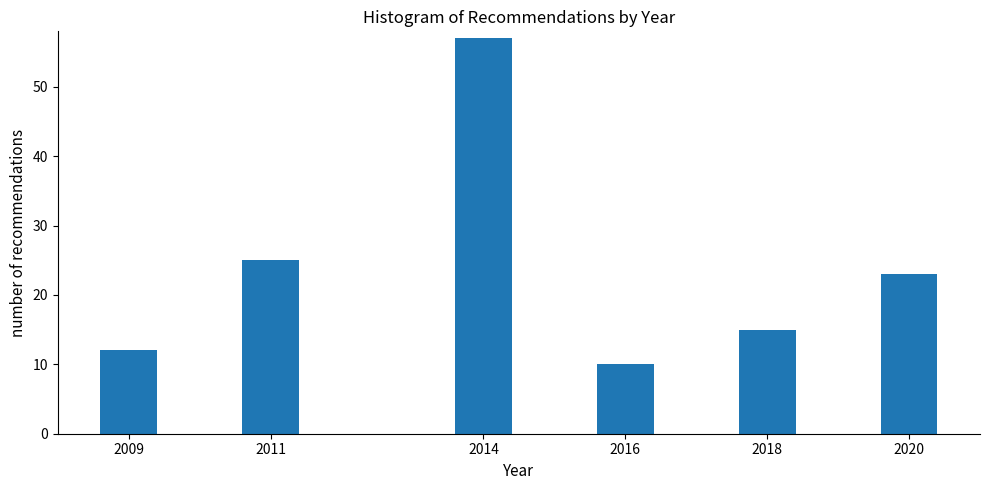

Reading left to right, list all the values displayed in this chart.

12	25	57	10	15	23